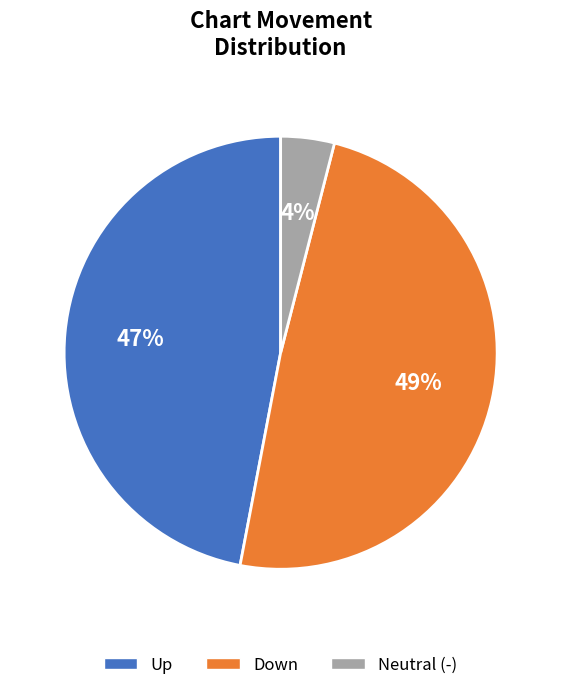

Which has a higher value, Up or Down?

Down